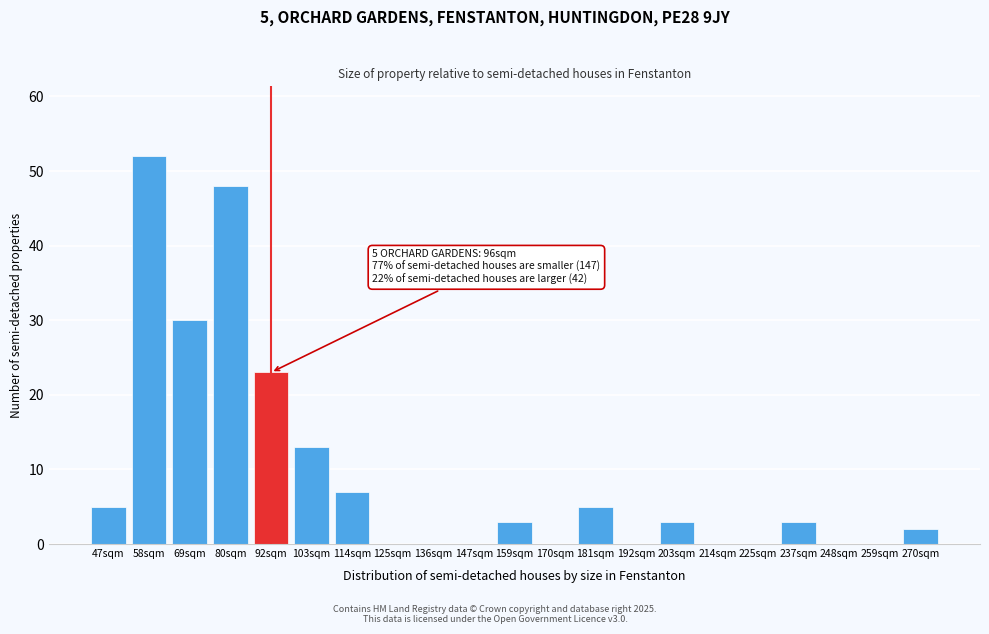

Reading left to right, transcribe all the data shown in this chart.

47sqm=5	58sqm=52	69sqm=30	80sqm=48	92sqm=23	103sqm=13	114sqm=7	125sqm=0	136sqm=0	147sqm=0	159sqm=3	170sqm=0	181sqm=5	192sqm=0	203sqm=3	214sqm=0	225sqm=0	237sqm=3	248sqm=0	259sqm=0	270sqm=2